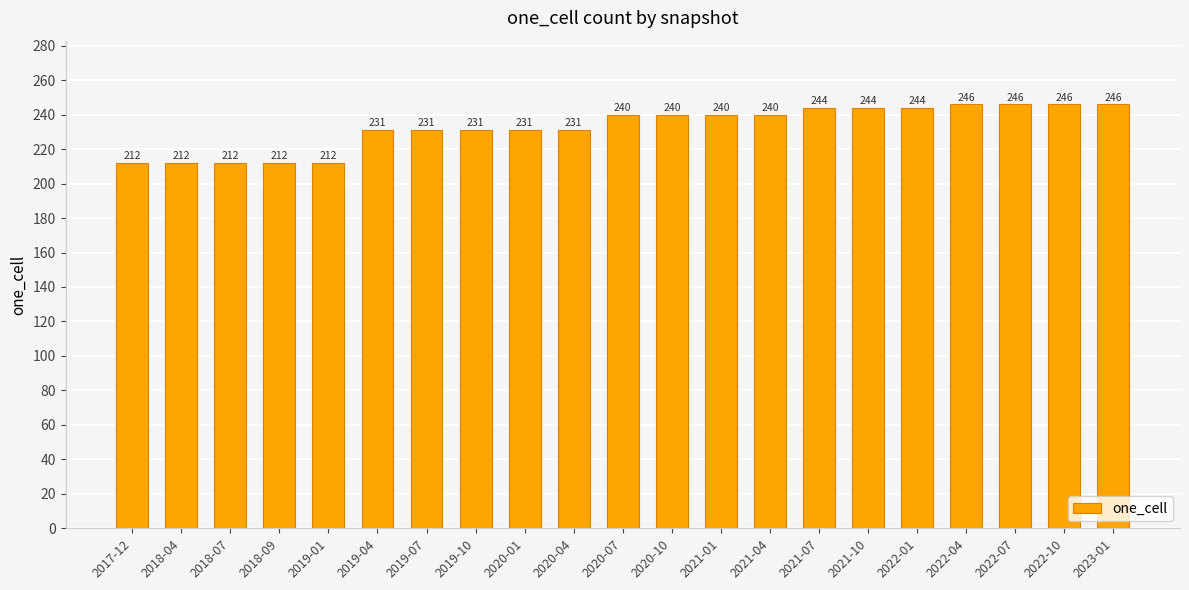

What is the difference between the second highest and second lowest values?

34